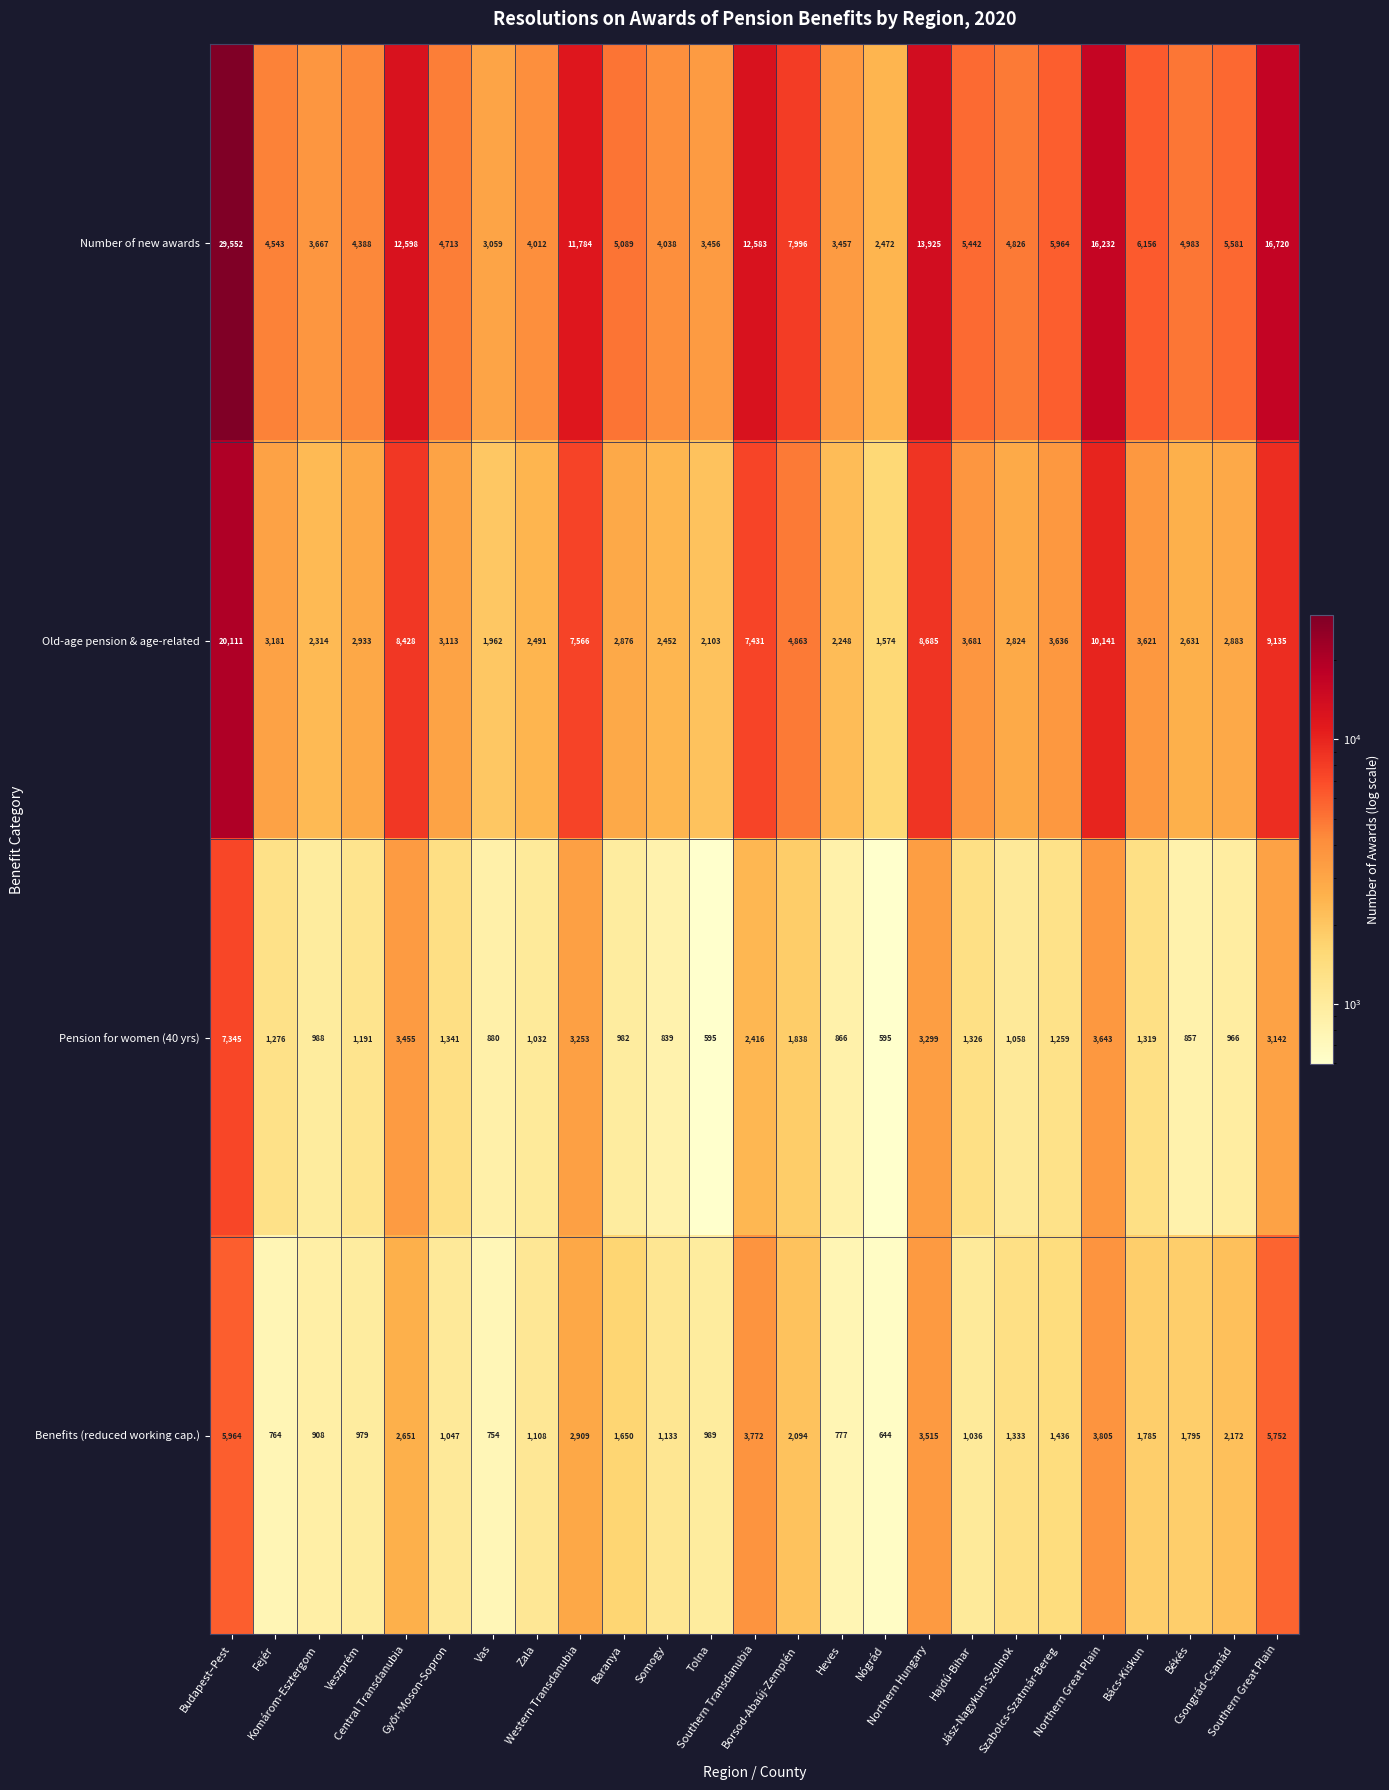

Which series has the largest total across all categories?

Number of new awards